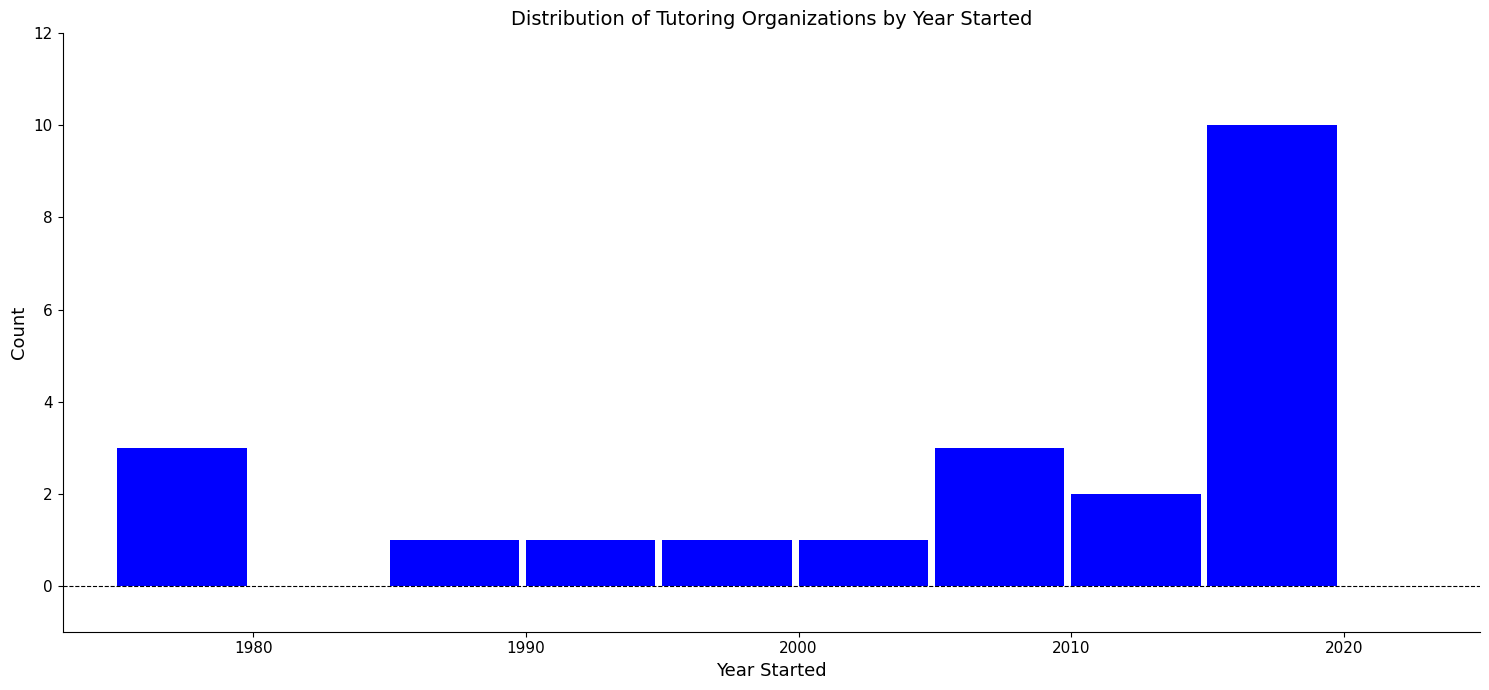

Reading left to right, list every bar in this chart as the range it spans on the x-axis followed by its height. The values are not printed on the chart, so give them approximately, as read against the axis.

1975 to 1980: 3
1980 to 1985: 0
1985 to 1990: 1
1990 to 1995: 1
1995 to 2000: 1
2000 to 2005: 1
2005 to 2010: 3
2010 to 2015: 2
2015 to 2020: 10